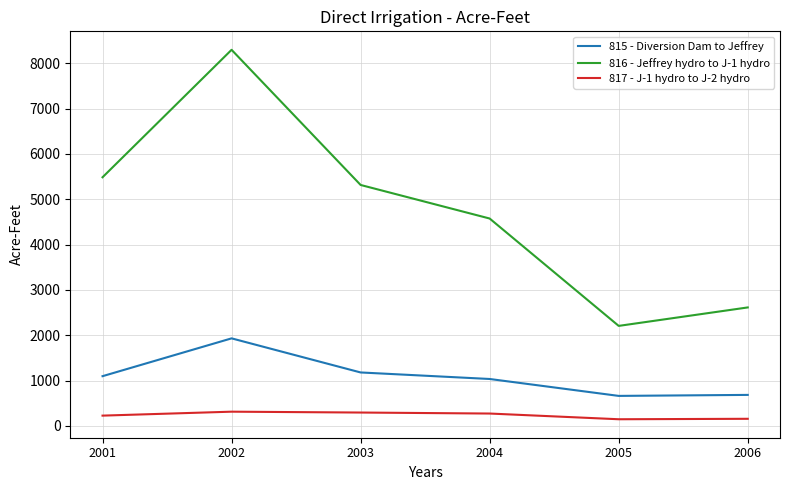

True or false: 817 - J-1 hydro to J-2 hydro and 816 - Jeffrey hydro to J-1 hydro intersect in this chart.

False